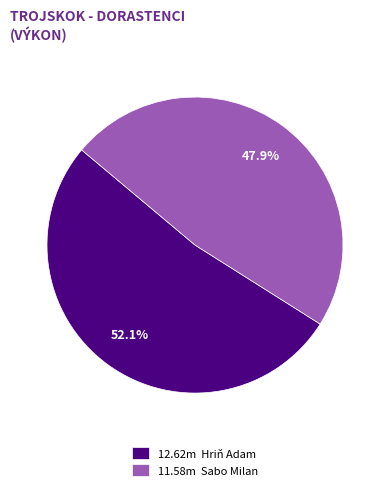

Count the number of slices in the pie.

2